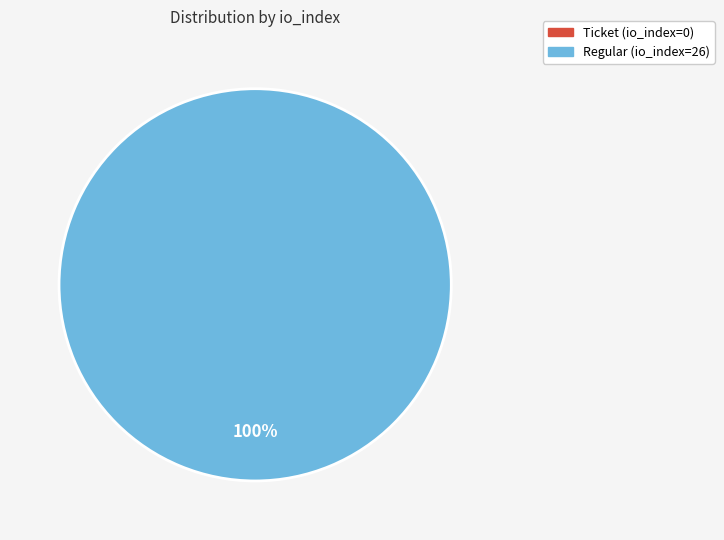

What is the change in value from Ticket (io_index=0) to Regular (io_index=26)?

+26